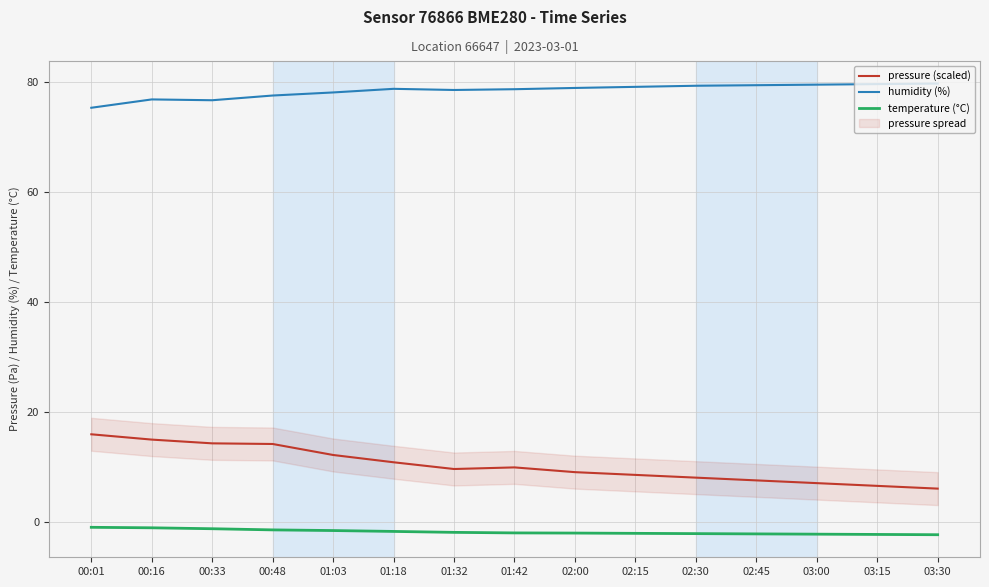

What is the label of the 5th point from the right?

02:30